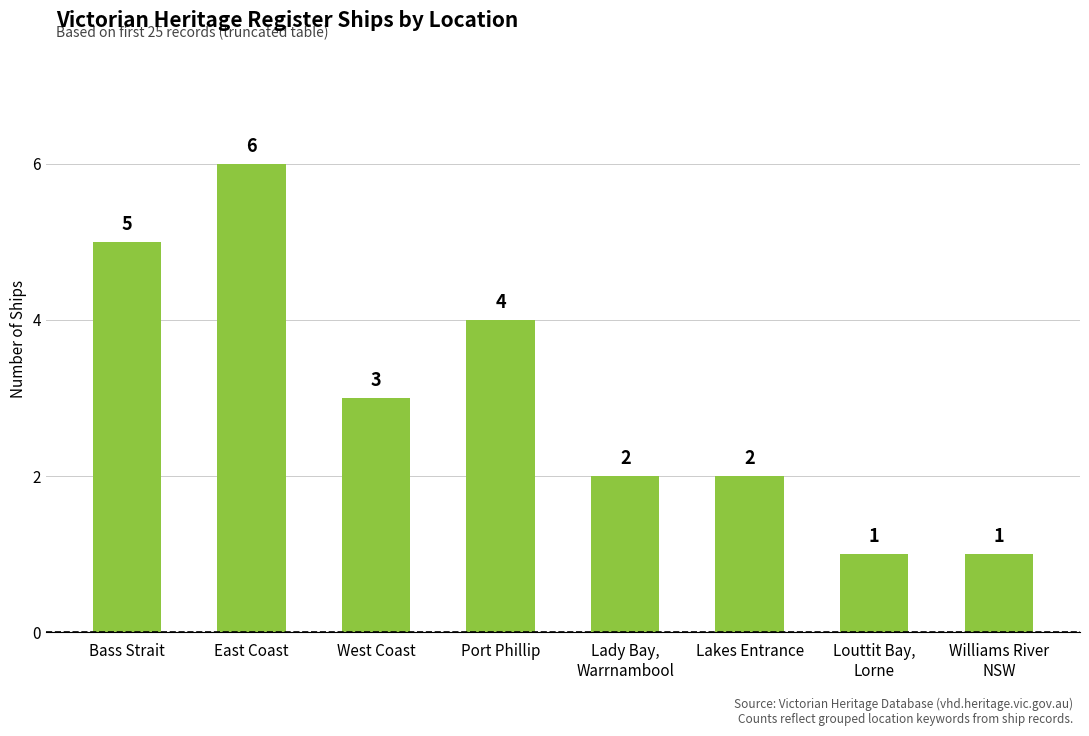

Reading left to right, transcribe all the data shown in this chart.

5	6	3	4	2	2	1	1